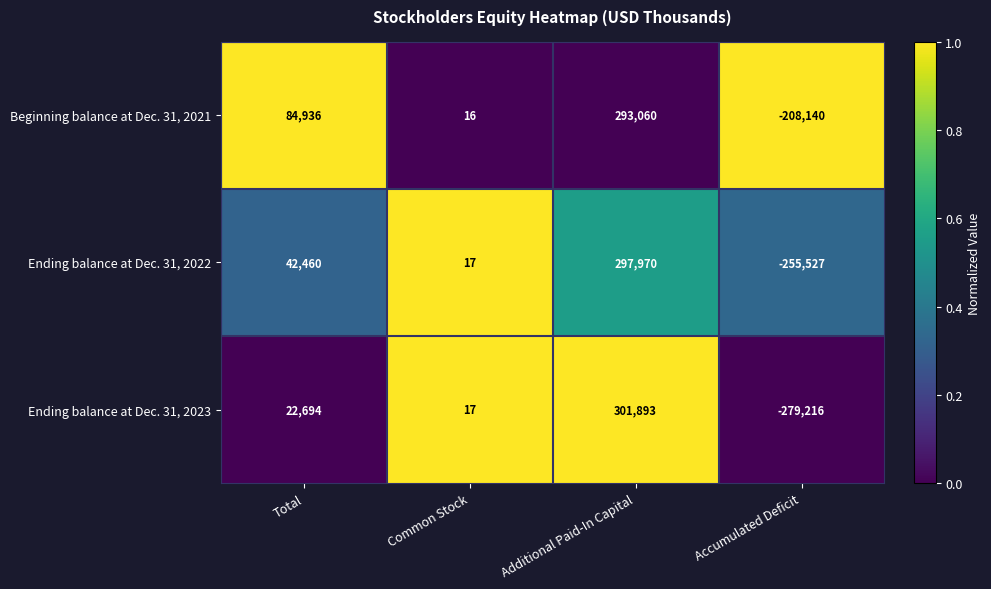

What is the average value of the Ending balance at Dec. 31, 2023 series?

11347